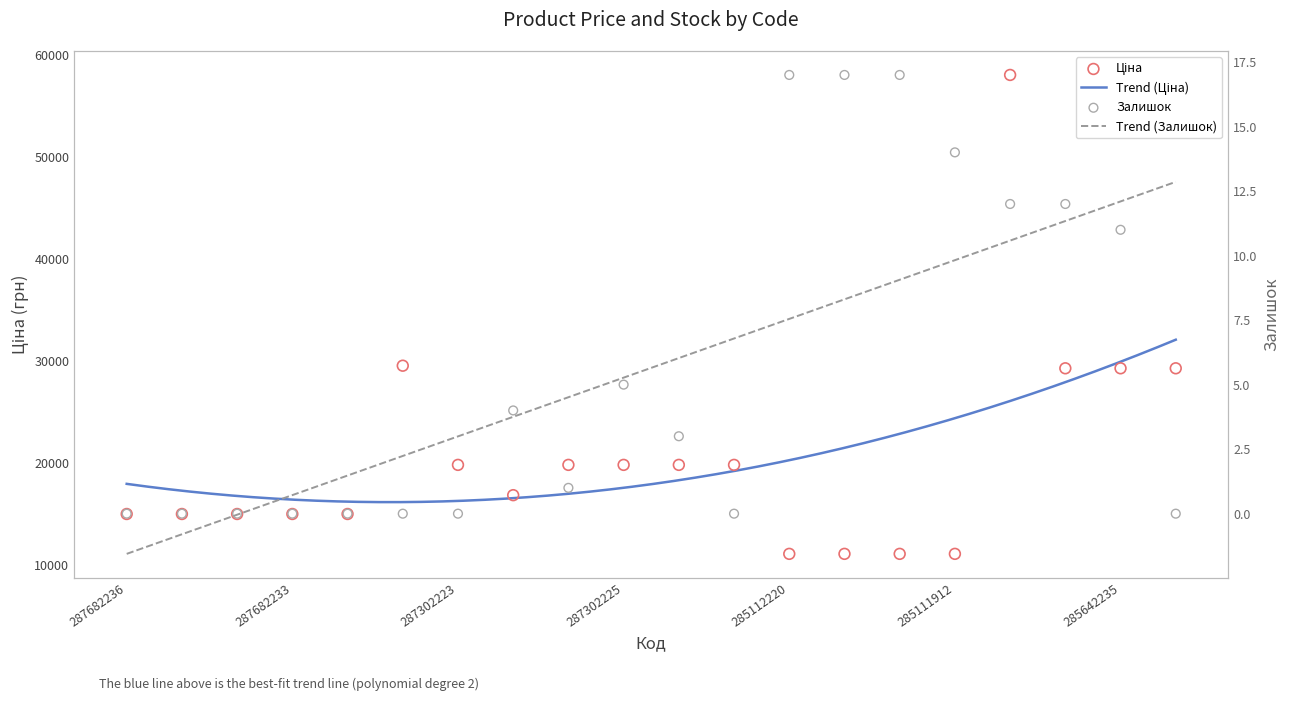

At how many categories does at least one series exceed 12151?

16